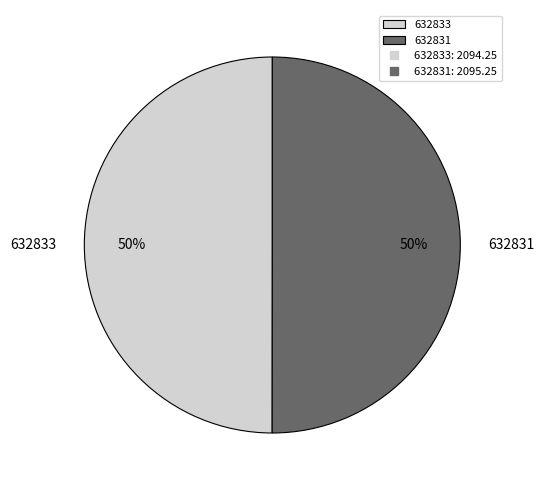

To the nearest percent, what portion does 632833 represent?

50%